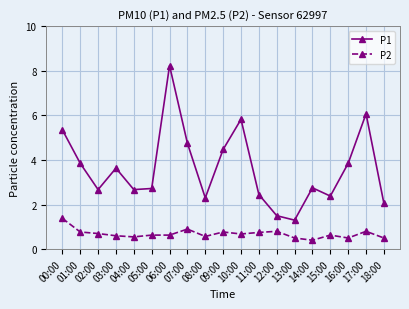

Which series changed the most between 00:00 and 10:00?

P2